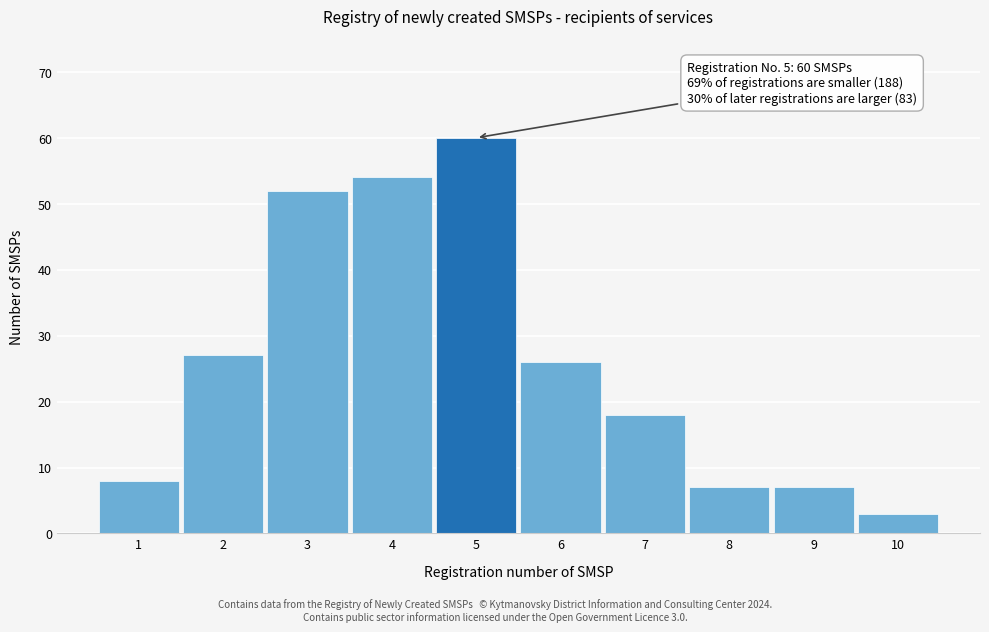

Reading right to left, list all the values displayed in this chart.

10=3	9=7	8=7	7=18	6=26	5=60	4=54	3=52	2=27	1=8